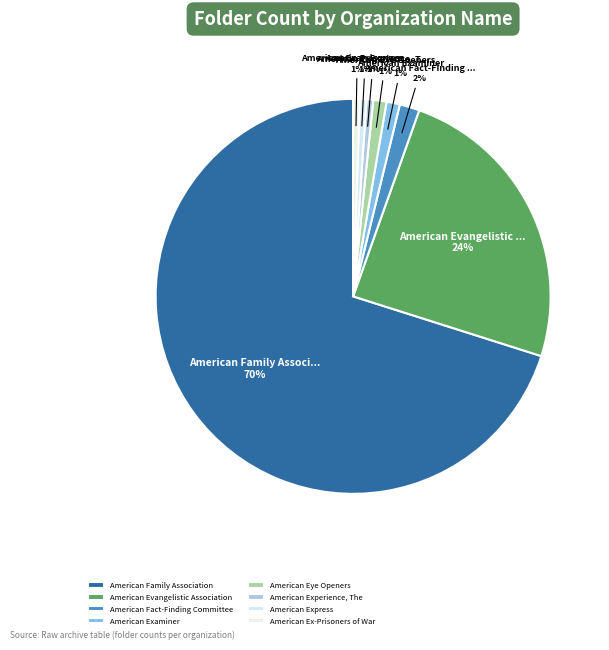

Count the number of slices in the pie.

8